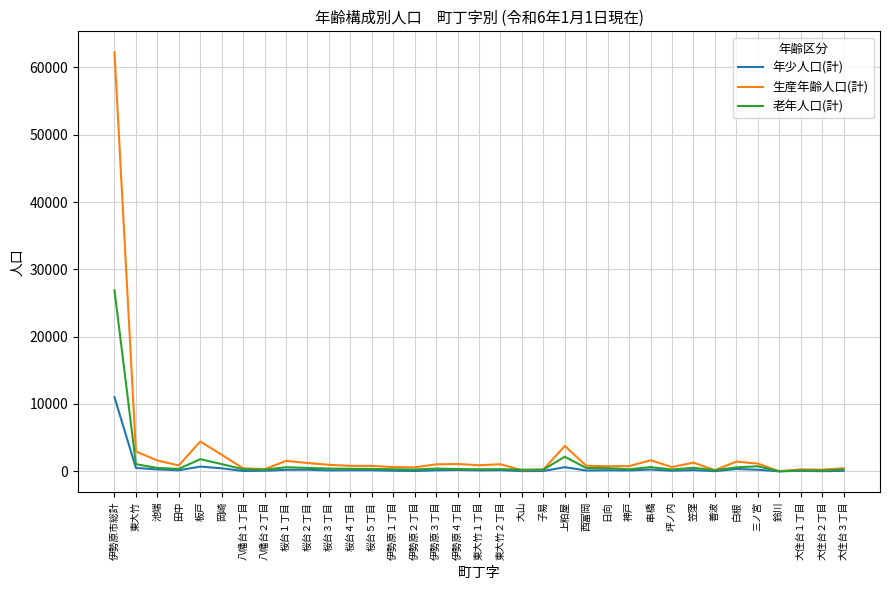

Is it true that 年少人口(計) equals 44 at 子易?

True